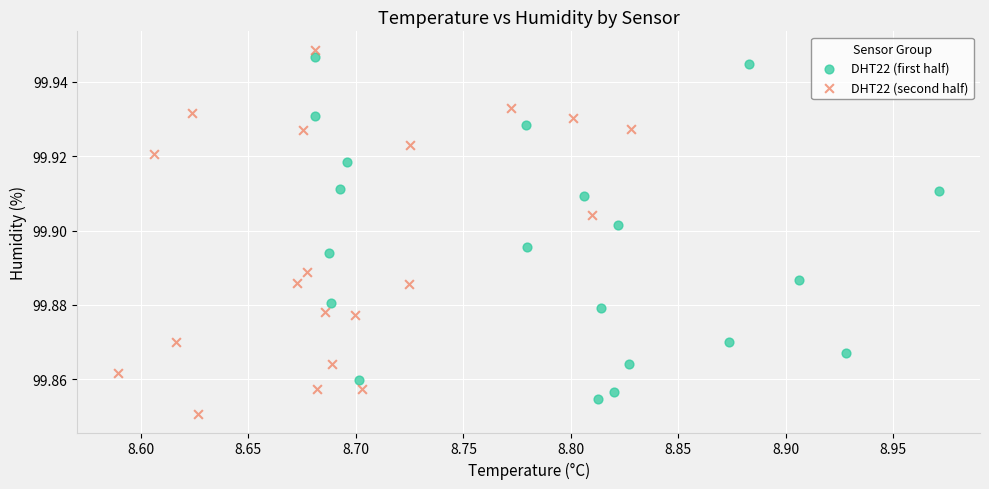

Which series contains the lowest Y value?

DHT22 (second half)